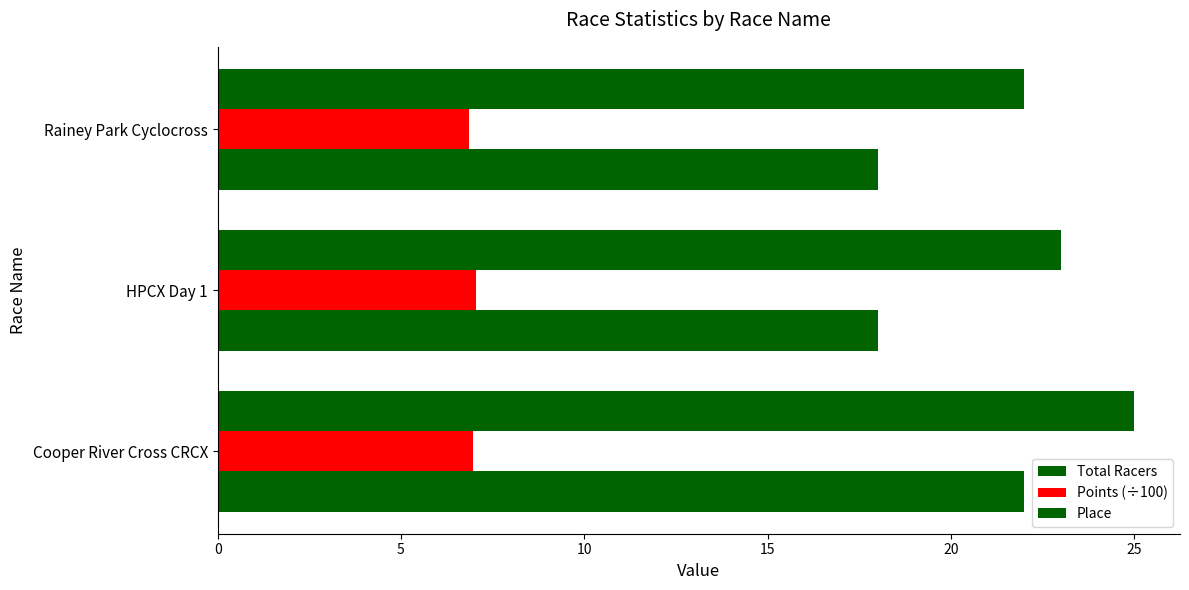

Reading left to right, what are all the values shown in this chart?

Total Racers: 25.0	23.0	22.0
Points (÷100): 7.0	7.0	6.8
Place: 22.0	18.0	18.0